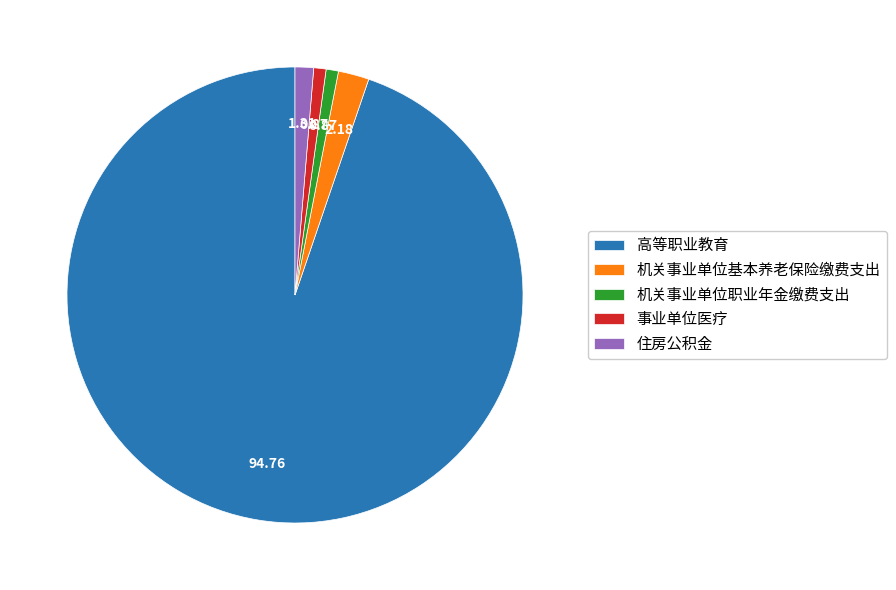

What is the ratio of the value at 高等职业教育 to the value at 事业单位医疗?

108.5